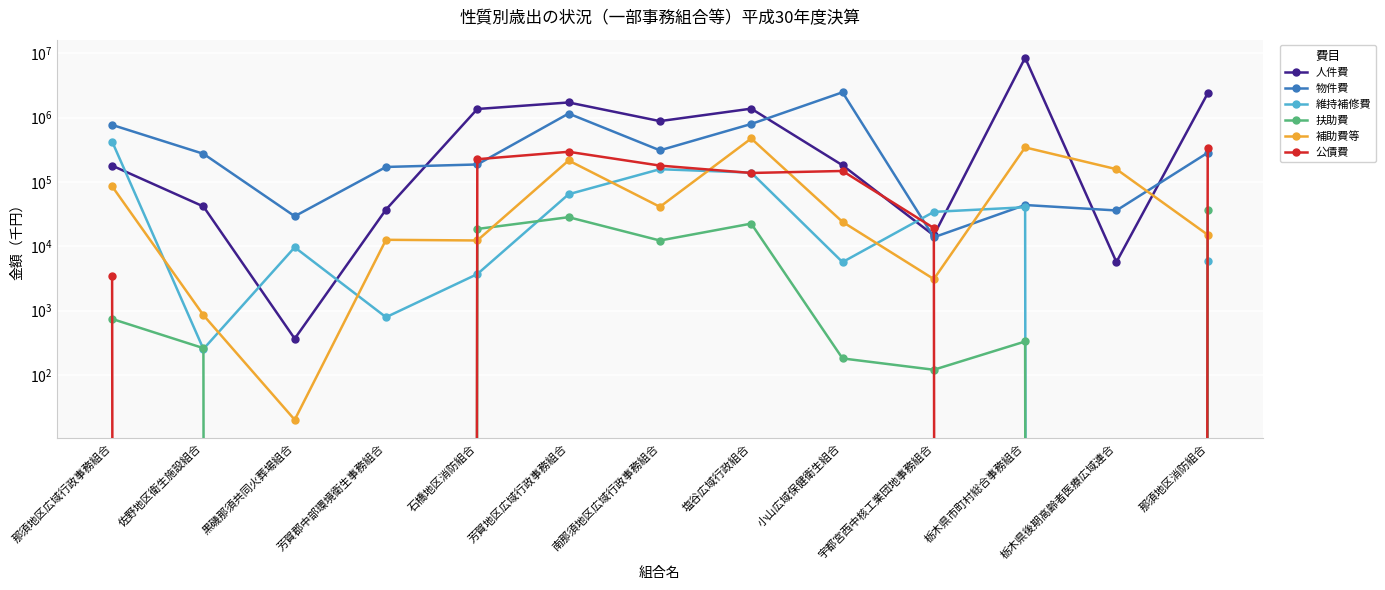

True or false: 物件費 and 扶助費 intersect in this chart.

False